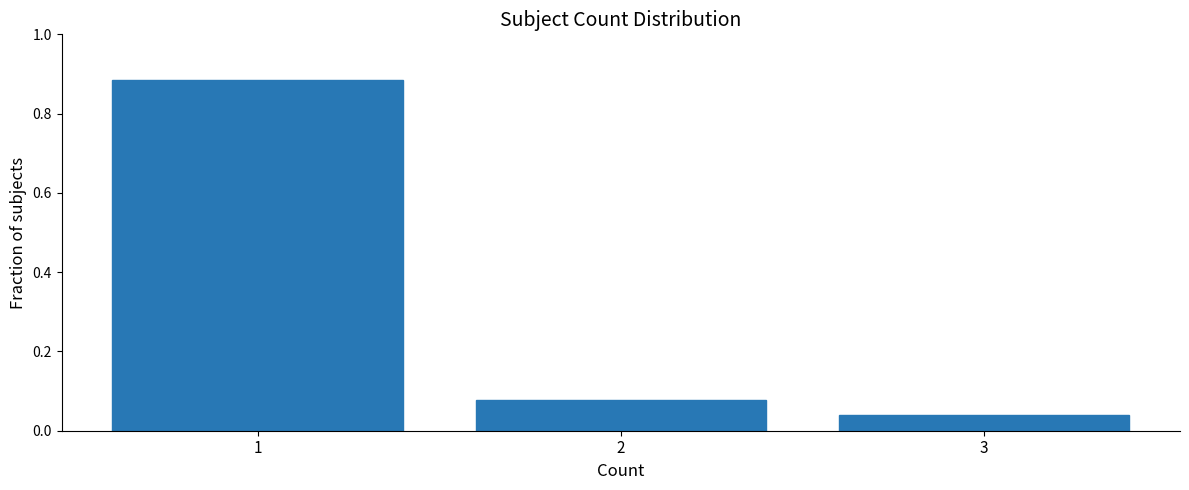

What is the change in value from 1 to 3?

-0.8